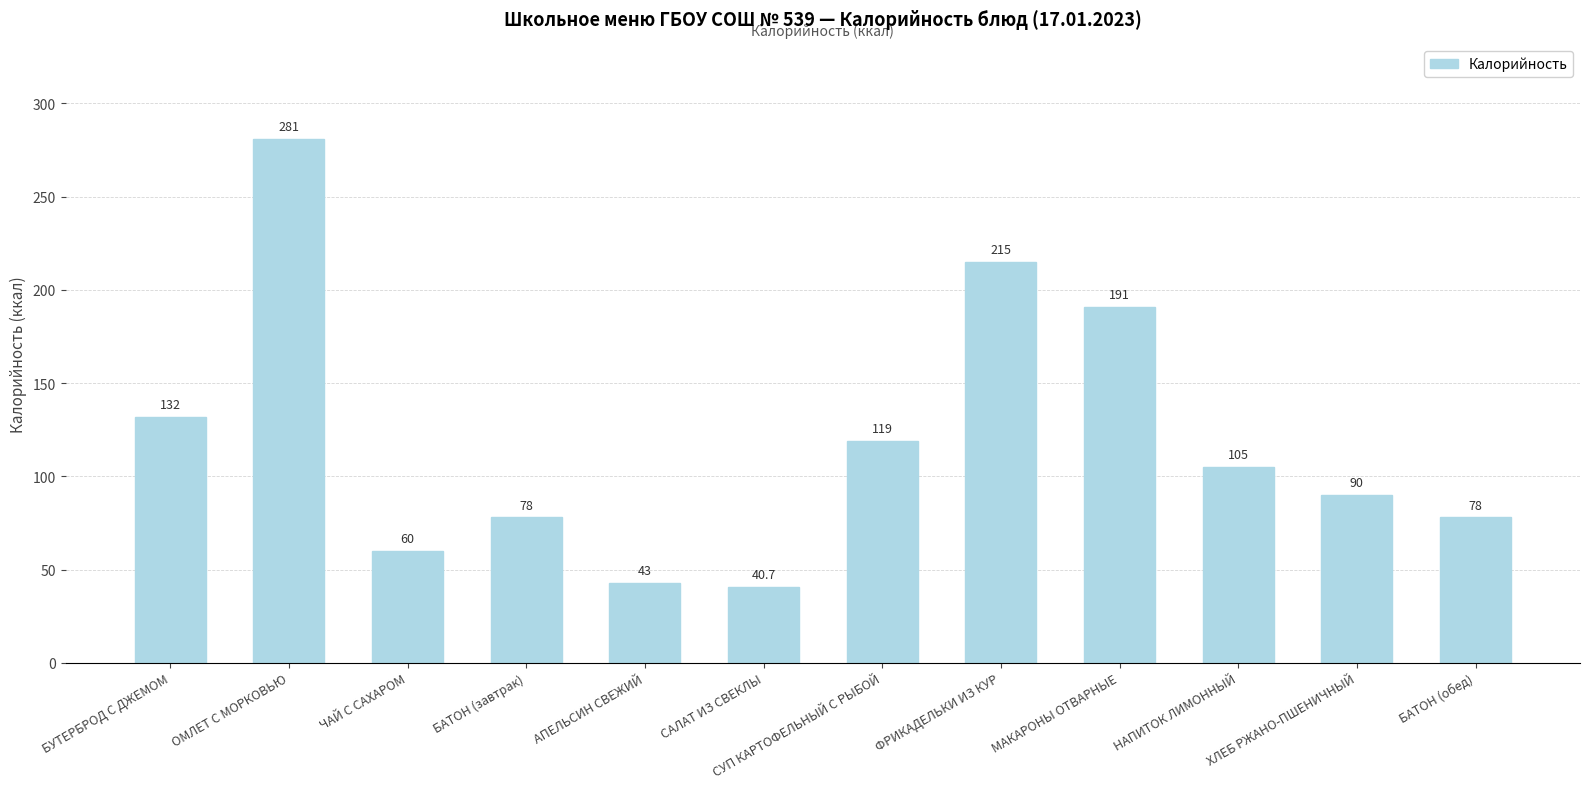

What is the difference between the maximum and minimum values?

240.3